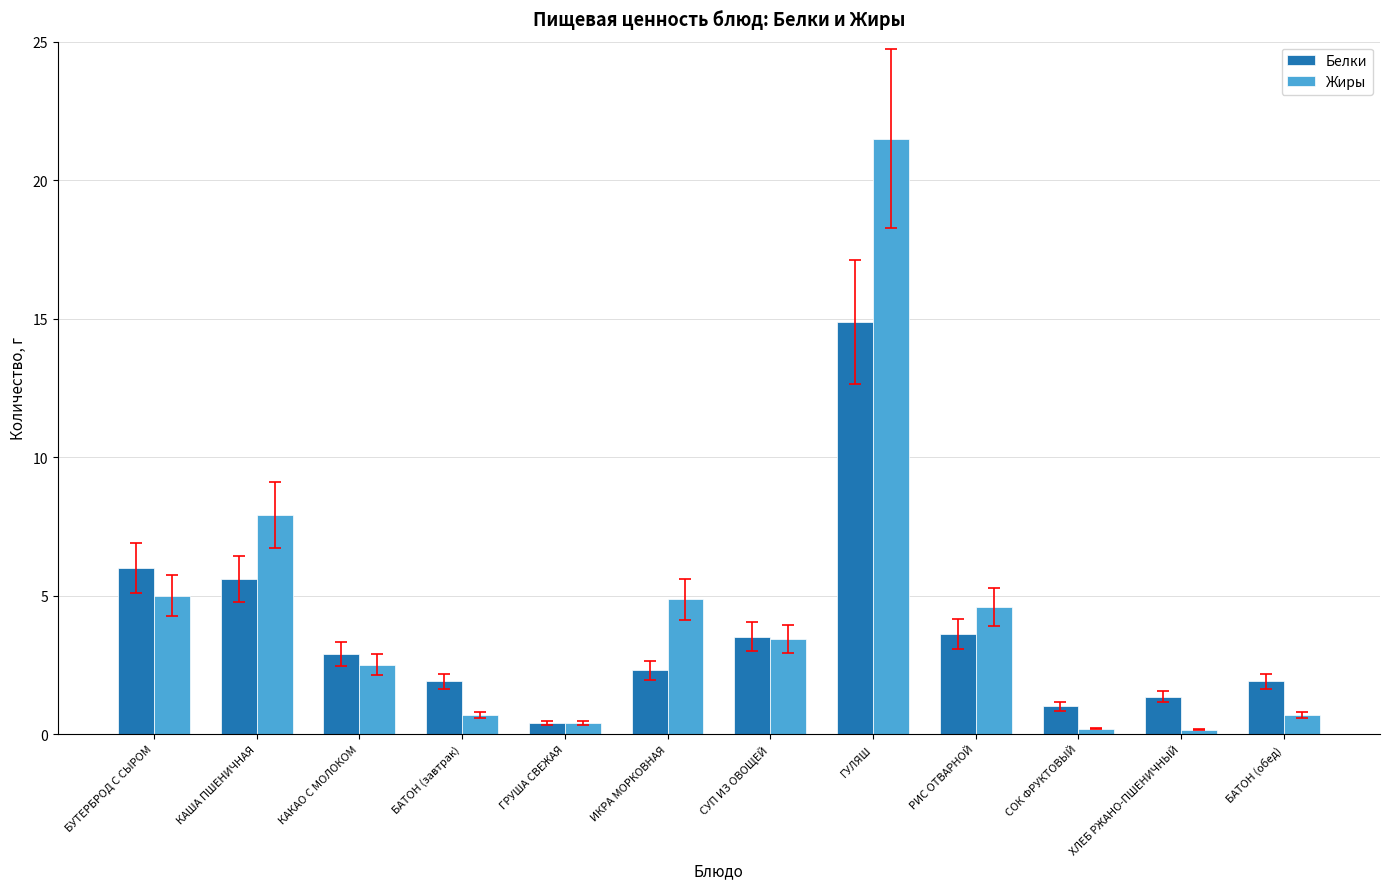

Is the value of Белки at ГРУША СВЕЖАЯ greater than the value of Жиры at БАТОН (завтрак)?

No